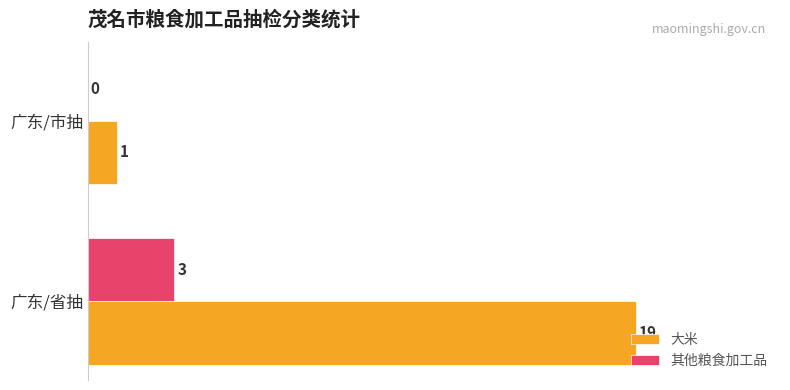

True or false: 大米 has a value of 0 at 广东/市抽.

False